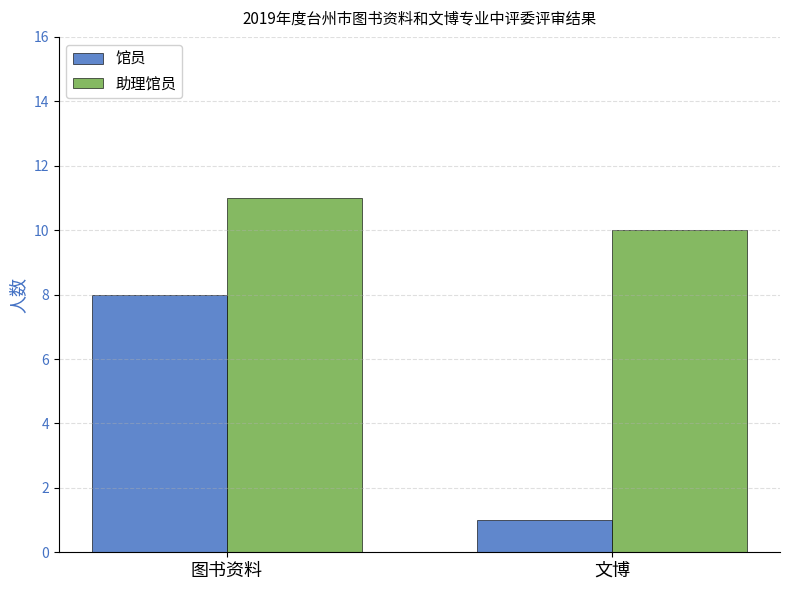

What is the difference between the highest and lowest values at 图书资料?

3